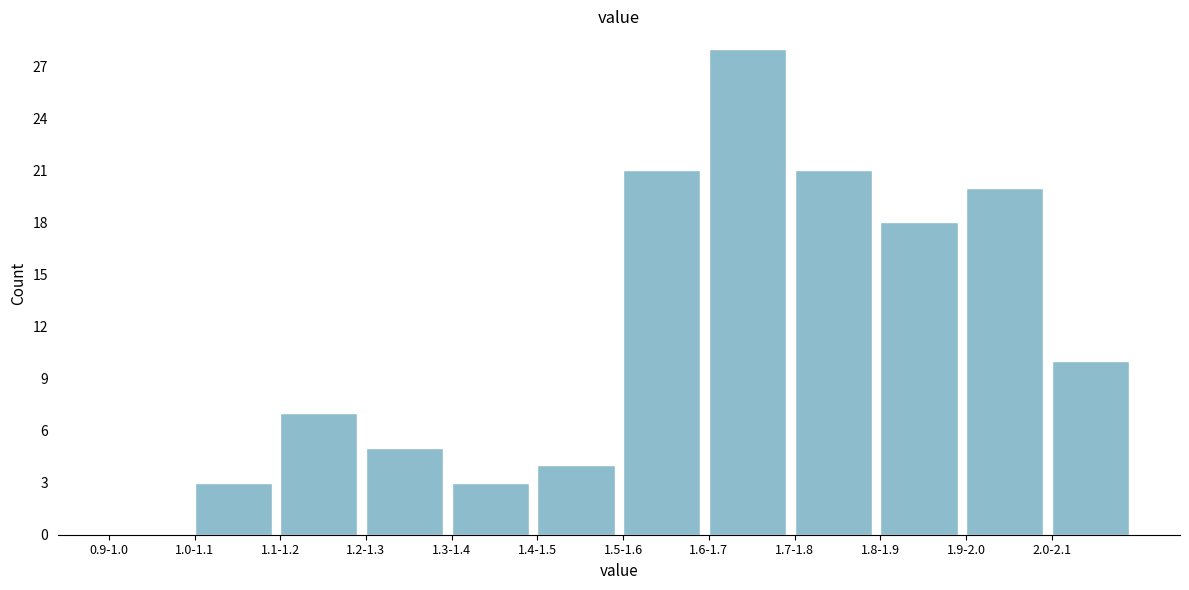

Reading left to right, transcribe all the data shown in this chart.

0.9-1.0=0	1.0-1.1=3	1.1-1.2=7	1.2-1.3=5	1.3-1.4=3	1.4-1.5=4	1.5-1.6=21	1.6-1.7=28	1.7-1.8=21	1.8-1.9=18	1.9-2.0=20	2.0-2.1=10